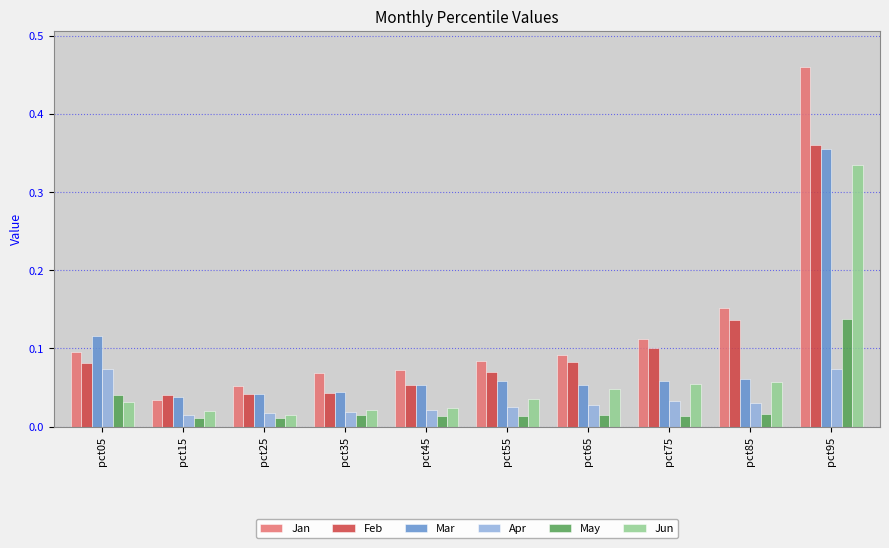

True or false: Jan has a value of 0.0 at pct45.

False